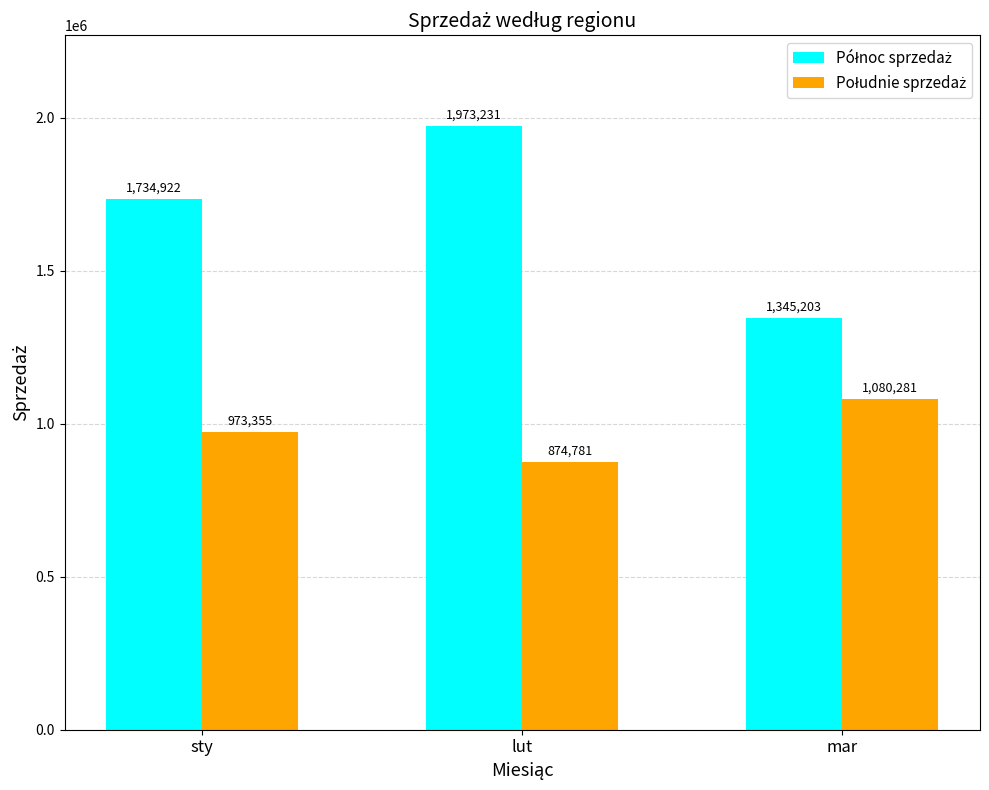

What is the difference between the highest and lowest values at sty?

761567